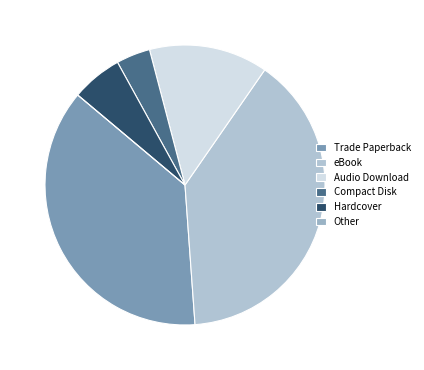

Combined, do Hardcover and Audio Download account for over 50%?

No